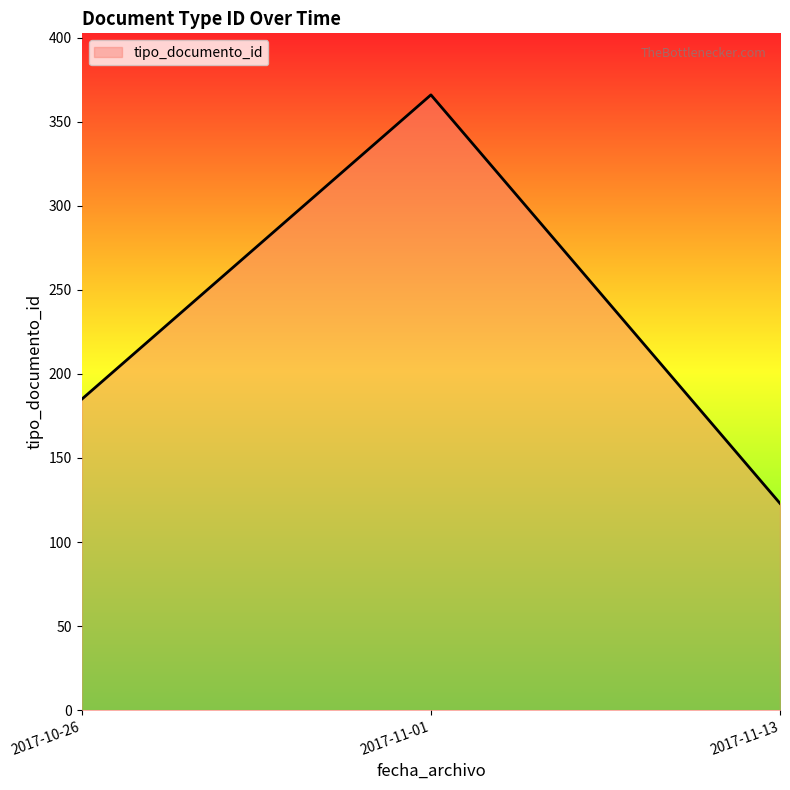

How many distinct data groups are displayed?

1